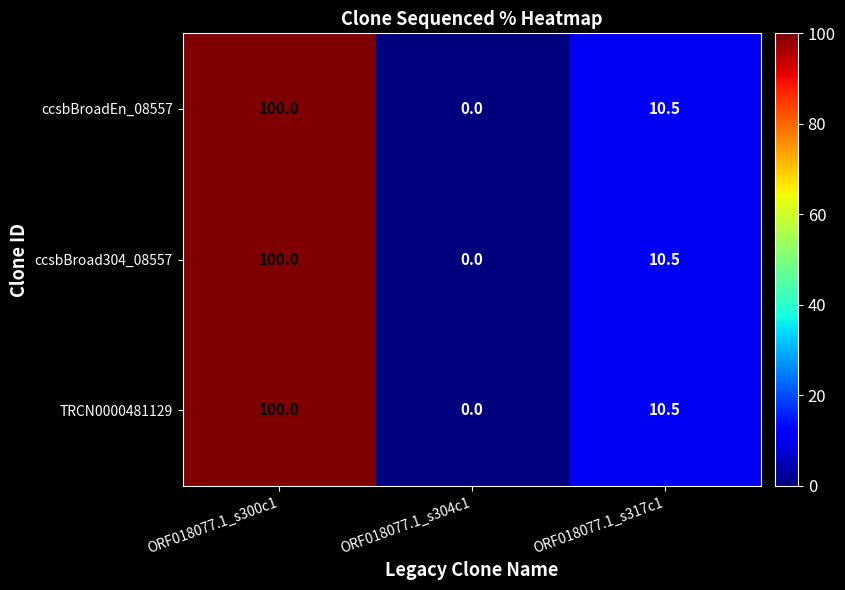

Which label corresponds to the smallest value in the chart?

ORF018077.1_s304c1